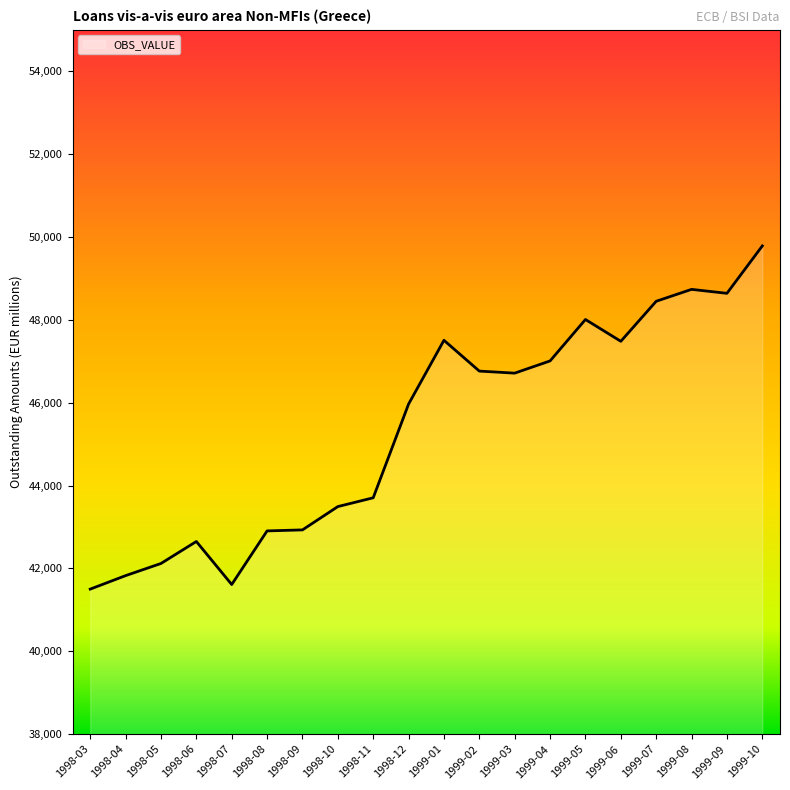

What is the difference between the maximum and minimum values?

8282.7